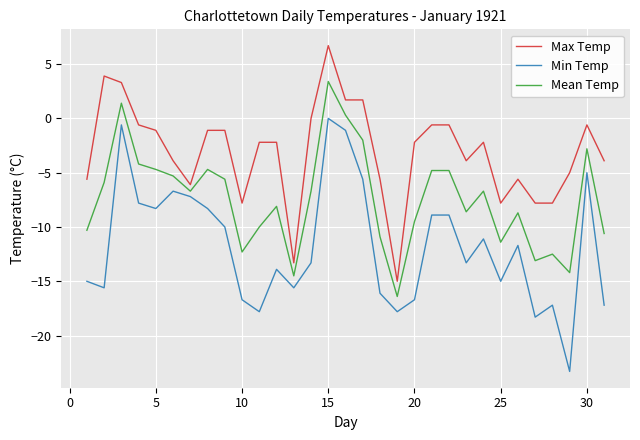

What is the difference between the maximum and minimum values in the Max Temp series?

21.7